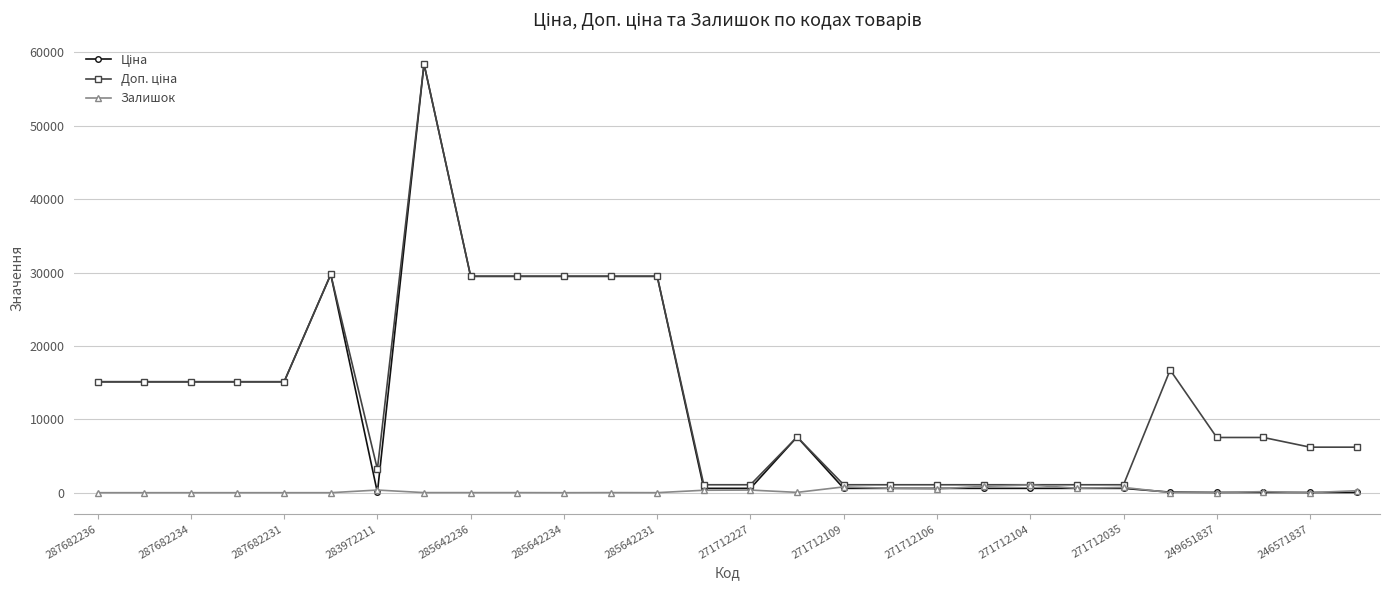

True or false: Залишок has more than 0 points higher than both neighbors.

True